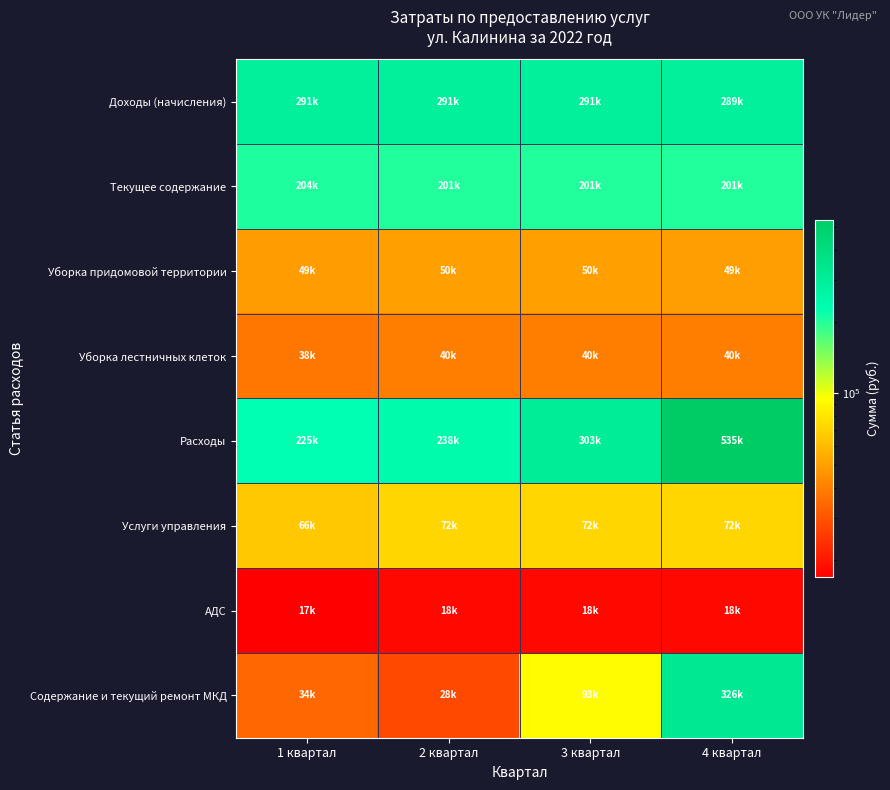

At 2 квартал, list the series in order from smallest to largest.

АДС, Содержание и текущий ремонт МКД, Уборка лестничных клеток, Уборка придомовой территории, Услуги управления, Текущее содержание, Расходы, Доходы (начисления)